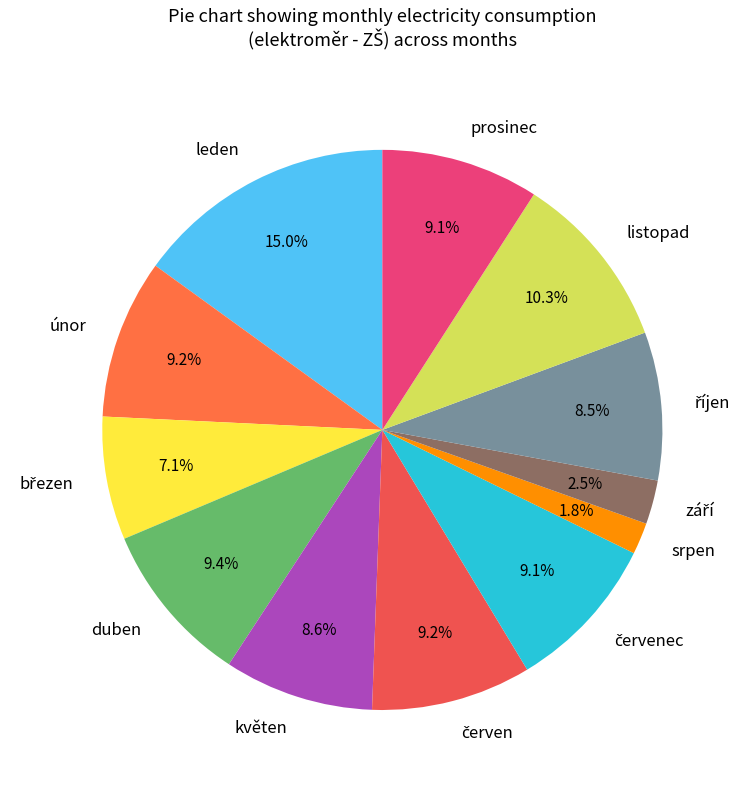

Is there any slice that represents more than half of the pie?

No